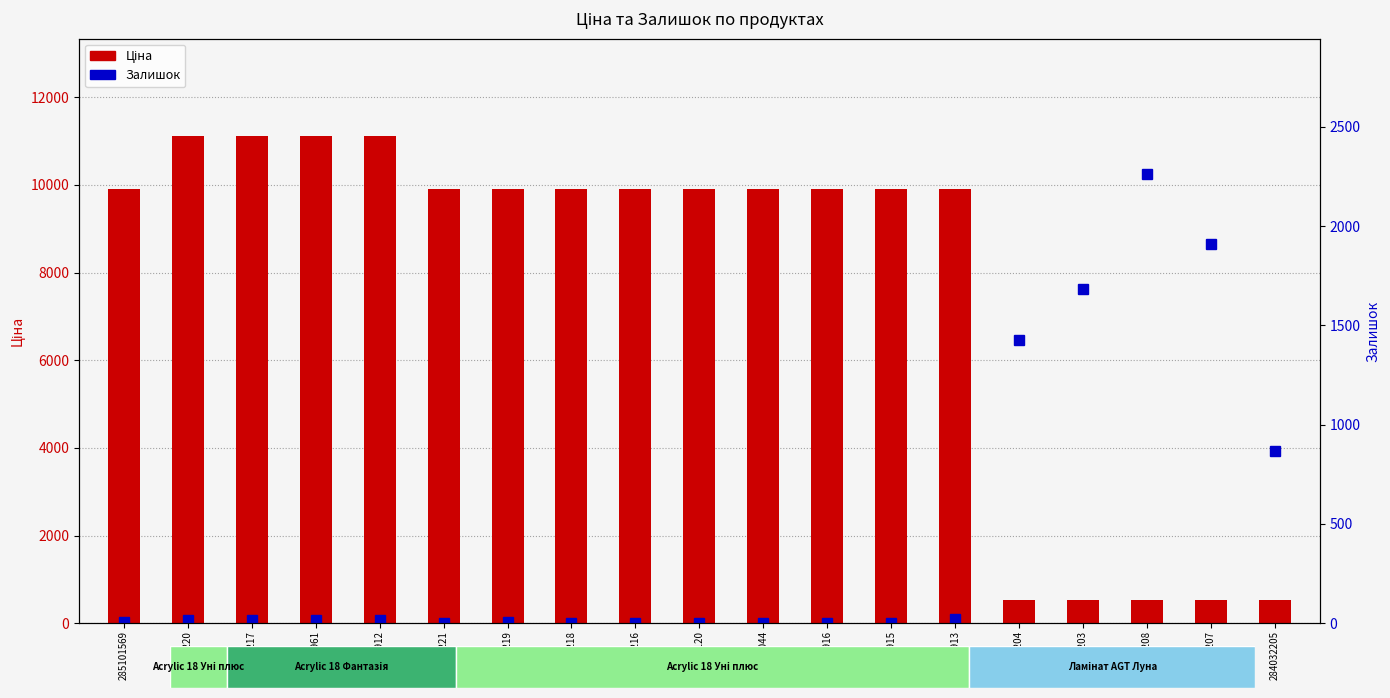

Which category has the lowest value in the Ціна series?

284032204